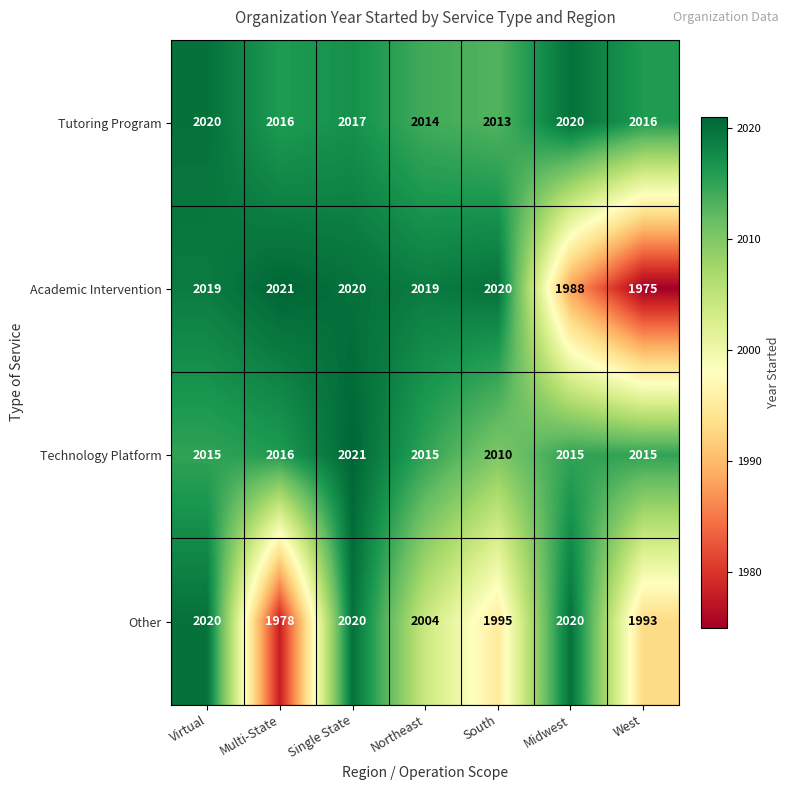

At which label does Technology Platform reach its peak?

Single State